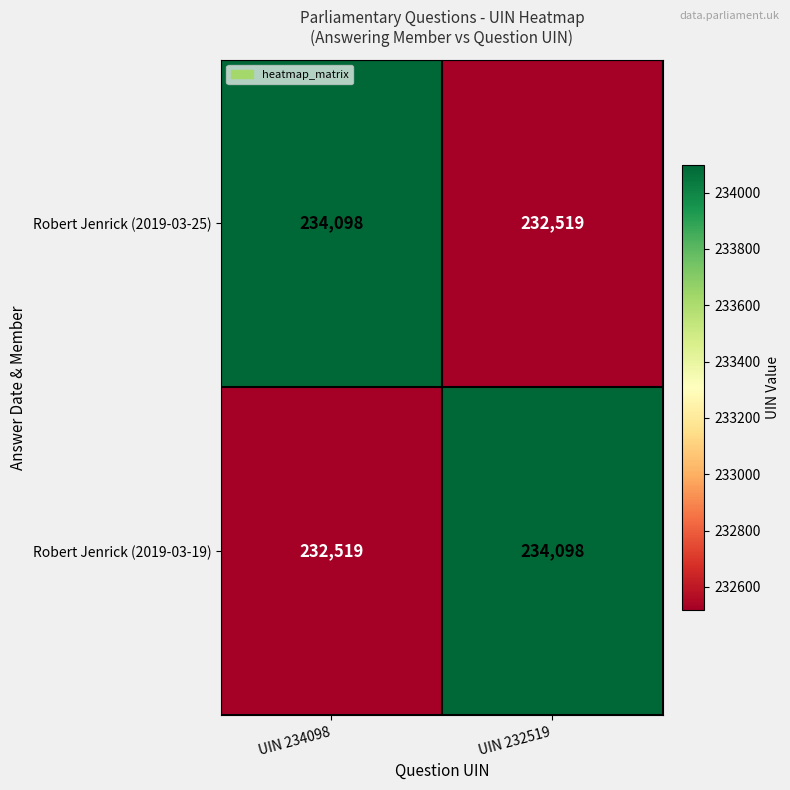

What is the smallest value displayed?

232519